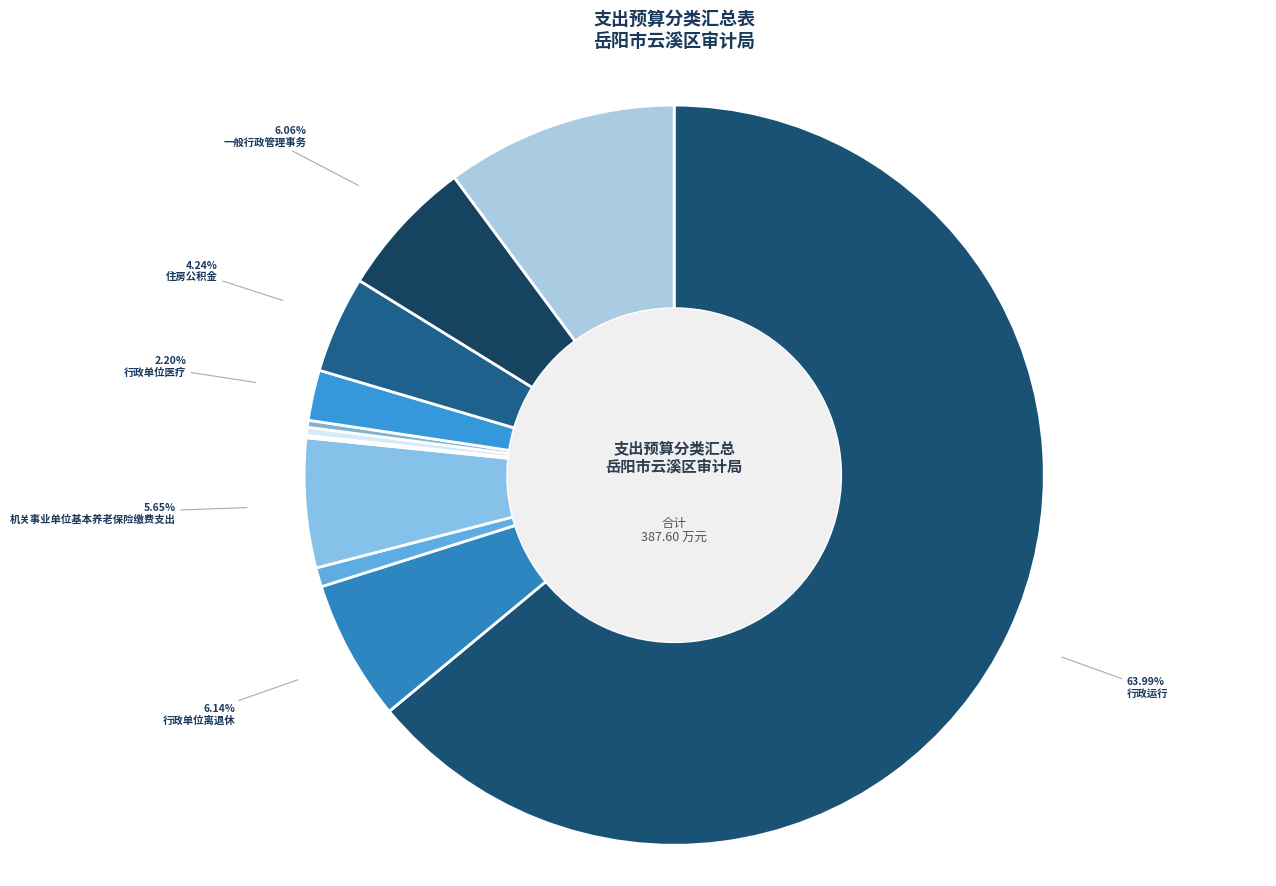

Rank the categories by value from lowest to highest.

财政对失业保险基金的补助, 其他财政对社会保险基金的补助, 财政对工伤保险基金的补助, 公务员医疗补助, 行政单位医疗, 住房公积金, 机关事业单位基本养老保险缴费支出, 一般行政管理事务, 行政单位离退休, 其他支出, 行政运行